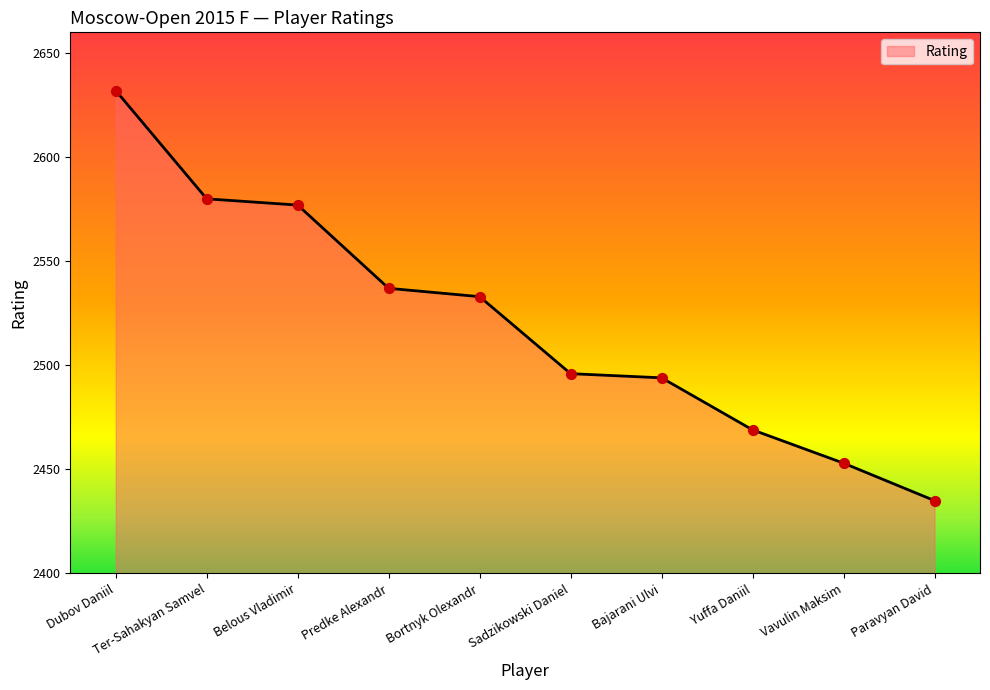

What is the change in value from Dubov Daniil to Sadzikowski Daniel?

-136